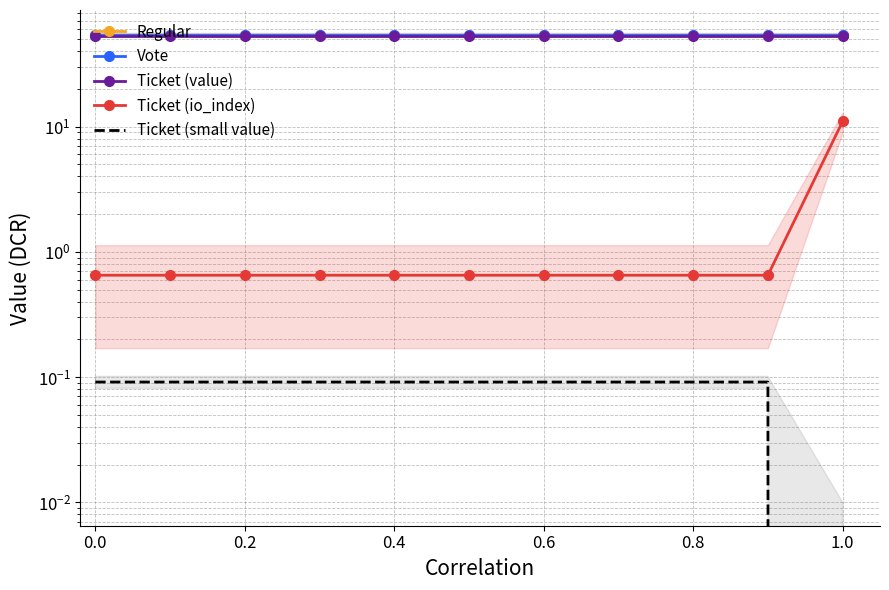

What are all the series names shown in the legend?

Regular, Vote, Ticket (value), Ticket (io_index), Ticket (small value)